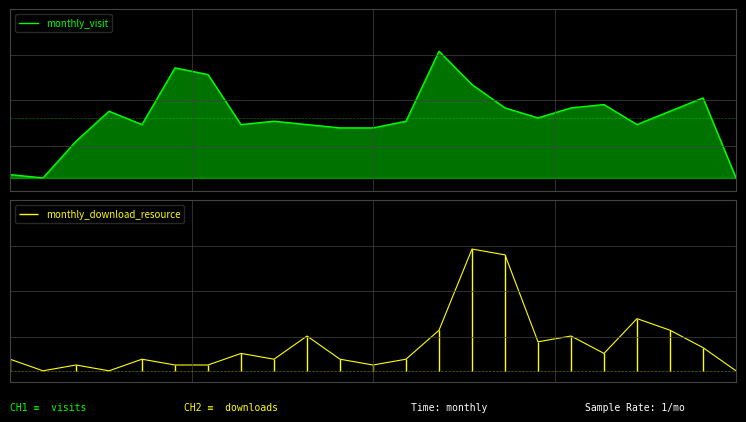

What is the difference between the values at 14 and 22?

28